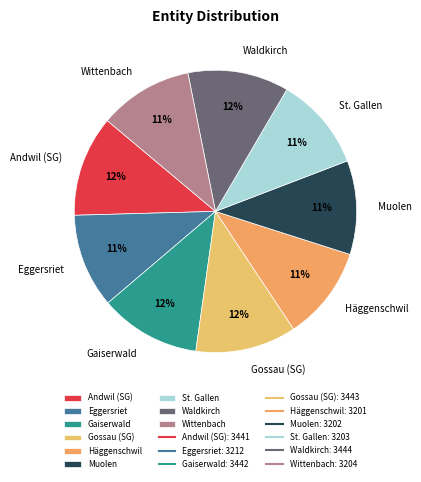

To the nearest percent, what portion does Gossau (SG) represent?

12%